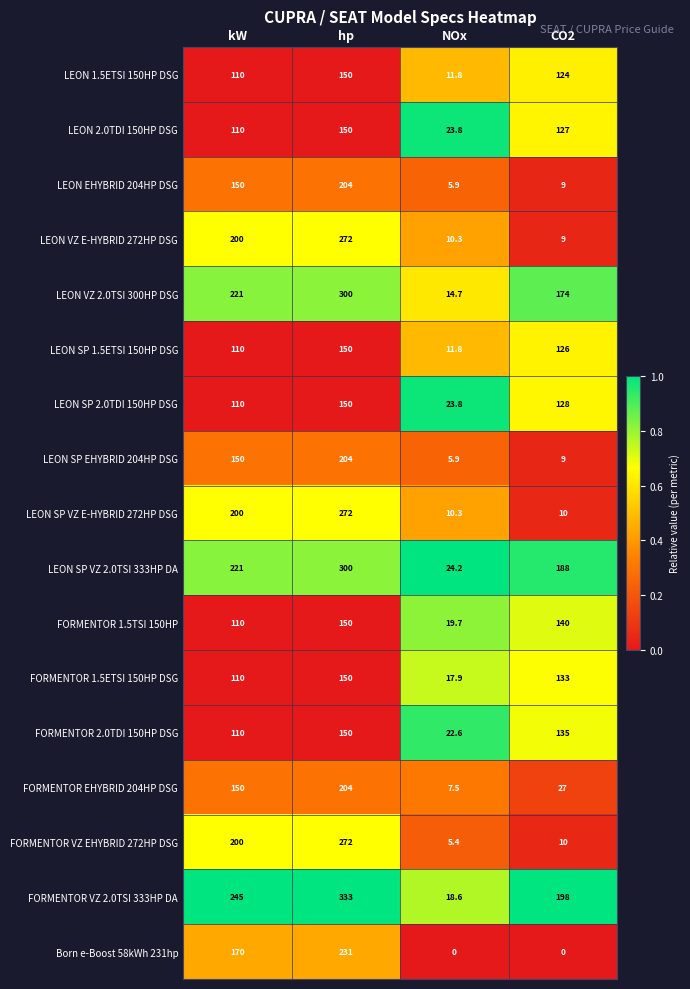

At how many categories does at least one series exceed 0?

4